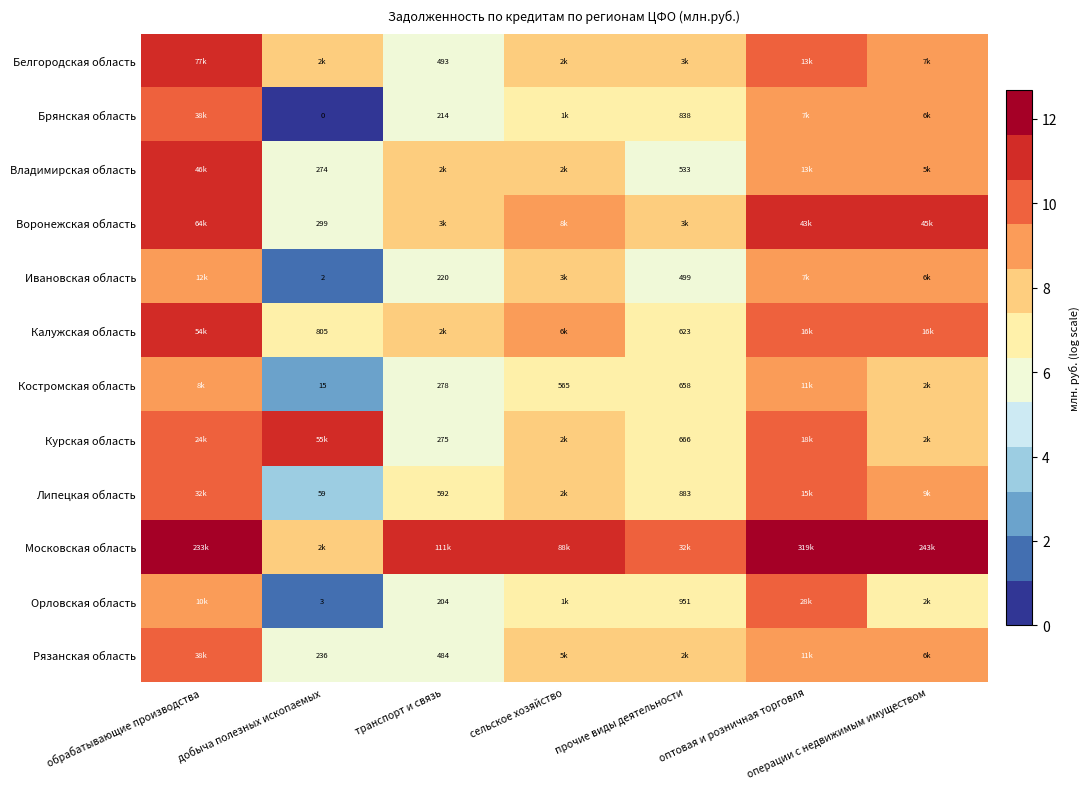

List the series in order of their peak value, highest first.

Московская область, Белгородская область, Воронежская область, Курская область, Калужская область, Владимирская область, Рязанская область, Брянская область, Липецкая область, Орловская область, Ивановская область, Костромская область